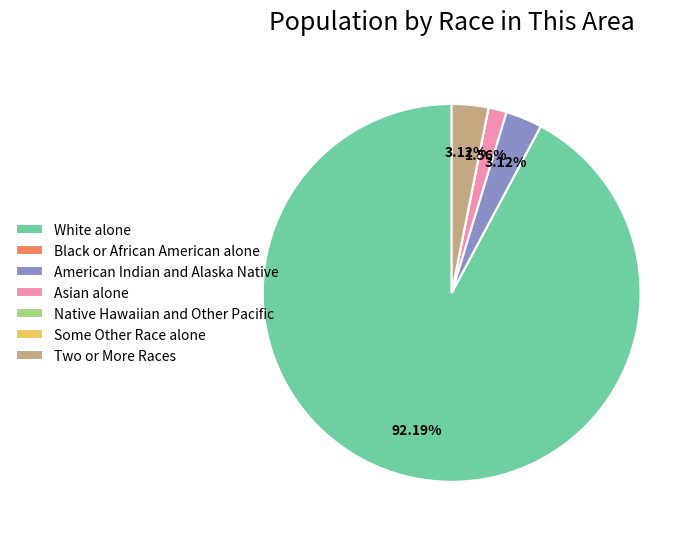

Does any single category account for the majority?

Yes